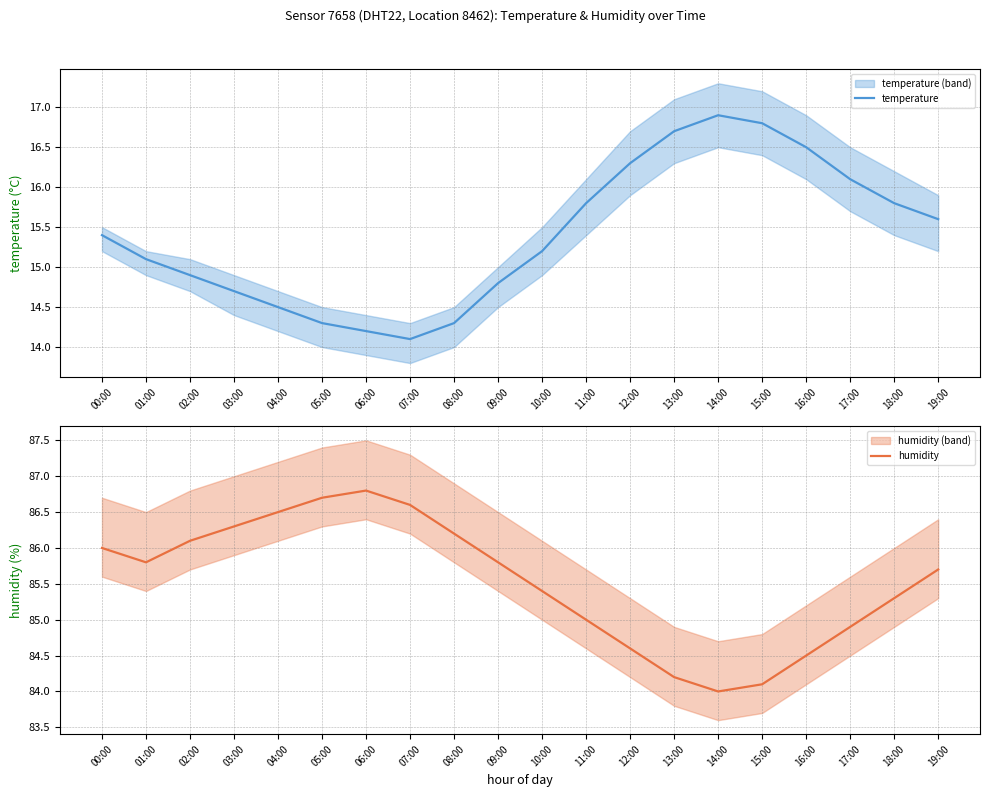

How many lines are shown in the chart?

2